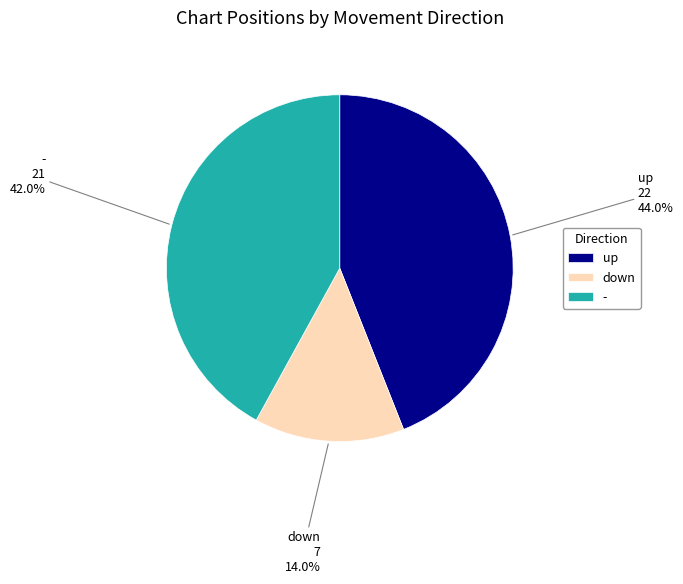

How many slices are in this pie chart?

3